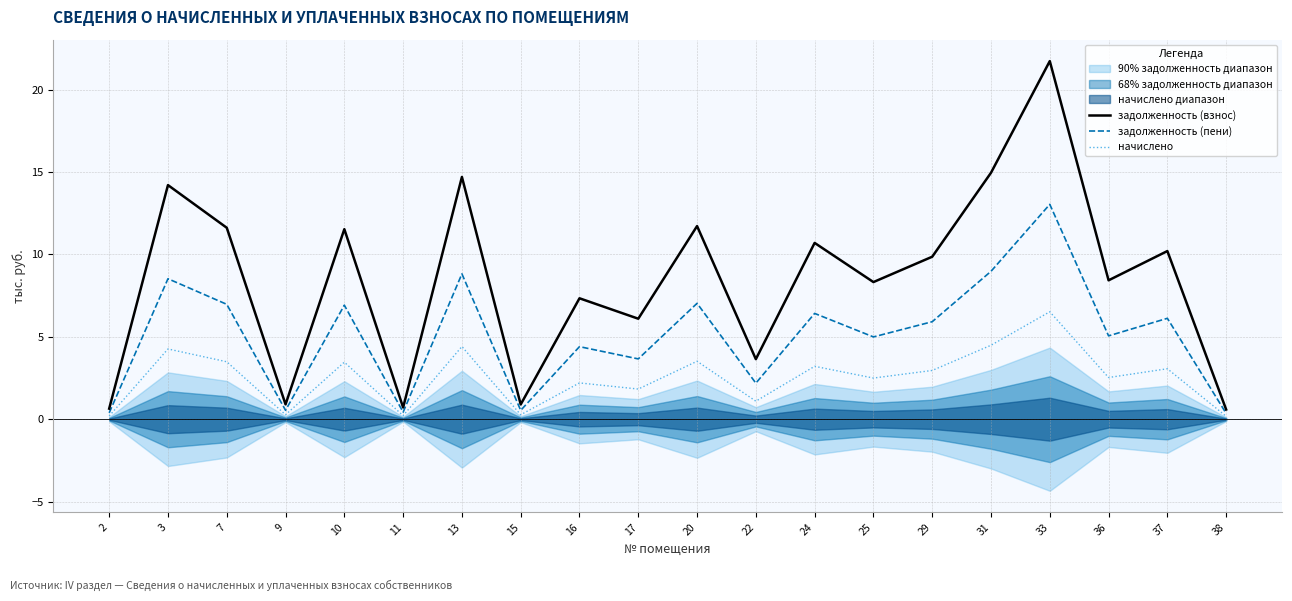

What is the approximate value of начислено at 13?

4.4